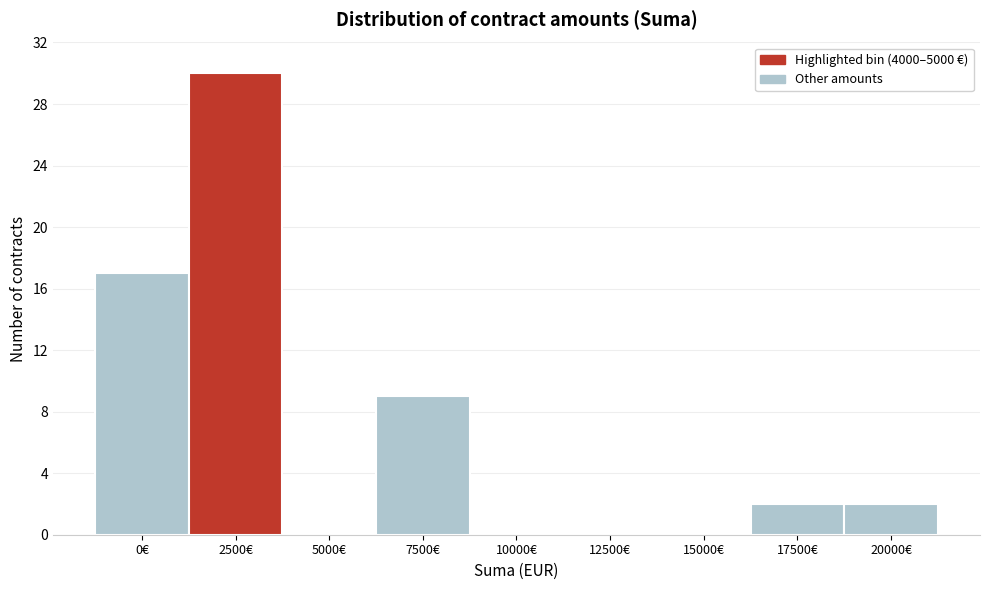

Reading right to left, list all the values displayed in this chart.

20000€=2	17500€=2	15000€=0	12500€=0	10000€=0	7500€=9	5000€=0	2500€=30	0€=17